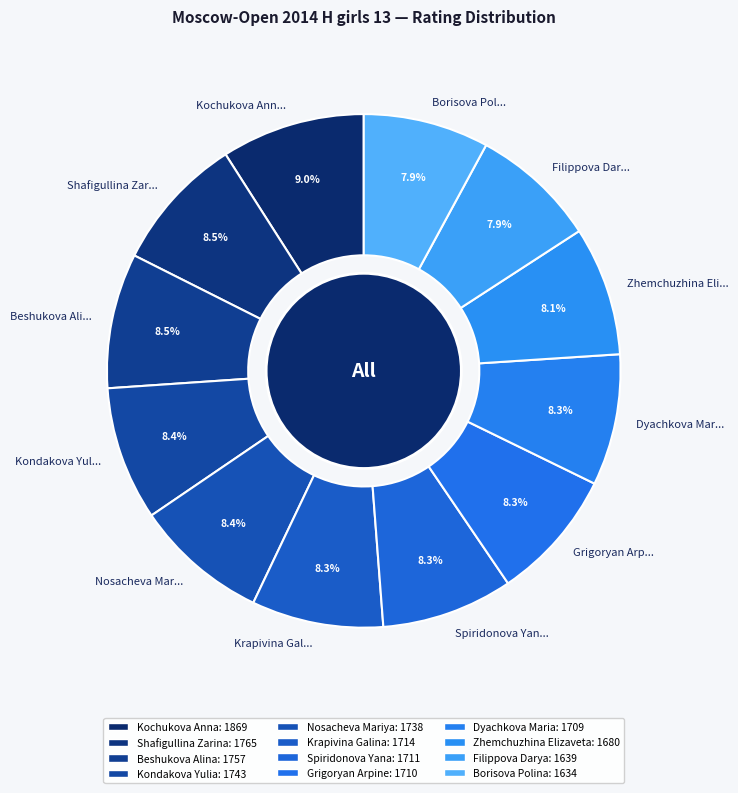

Approximately how many times larger is the value at Dyachkova Mar... compared to Shafigullina Zar...?

1.0